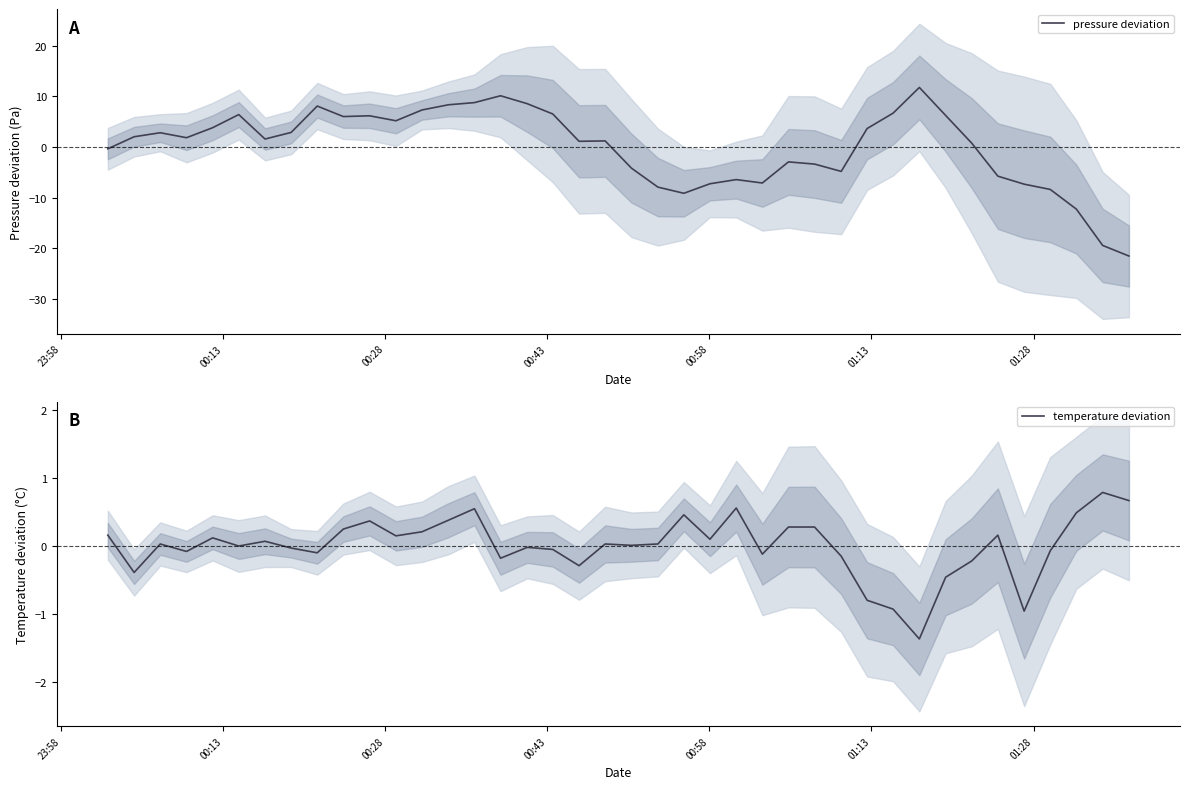

List the series in order of their peak value, highest first.

pressure deviation, temperature deviation